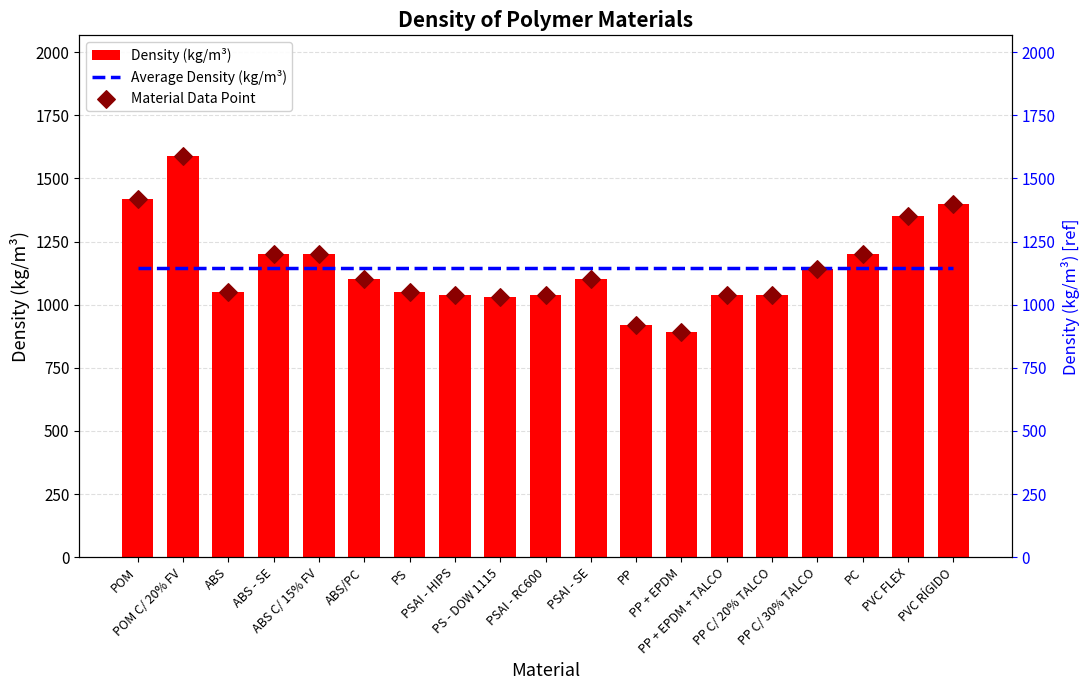

Which series reaches the maximum Y coordinate?

Density (kg/m³)